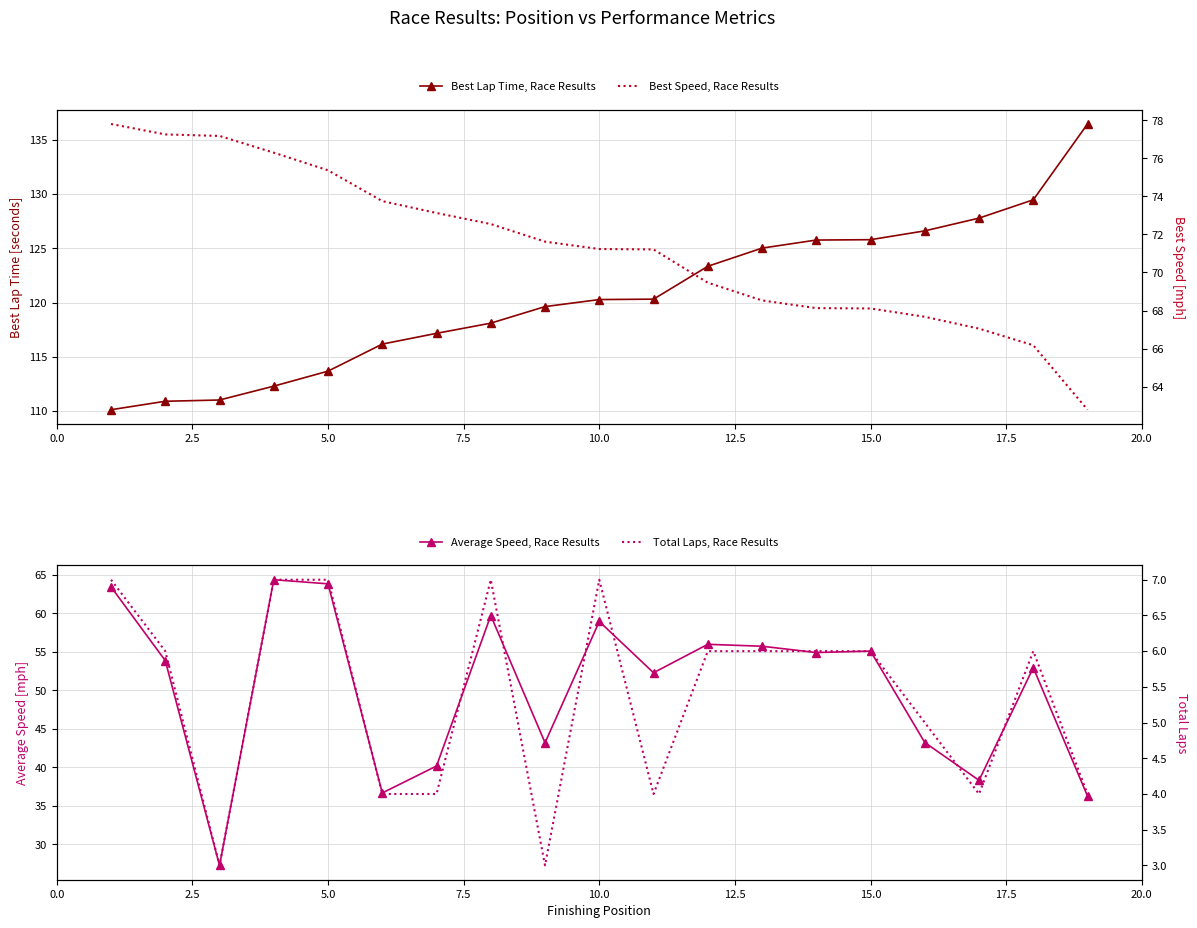

True or false: Total Laps, Race Results has a value of 3.9 at 5.0.

False